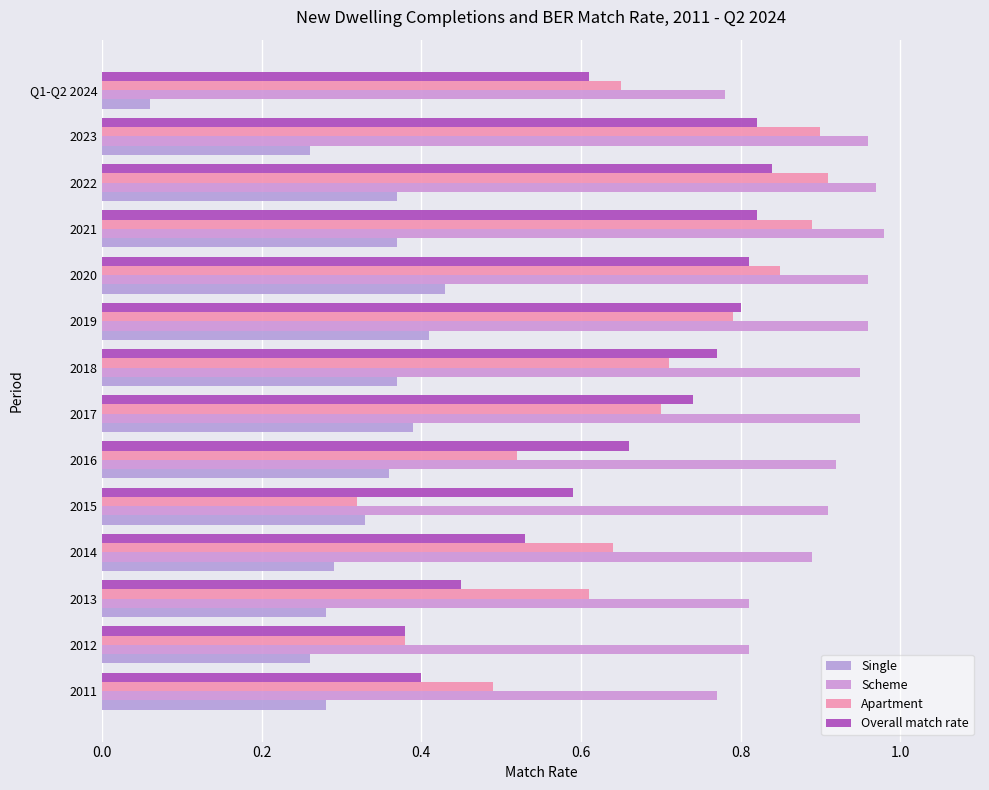

What is the average value of the Apartment series?

0.7